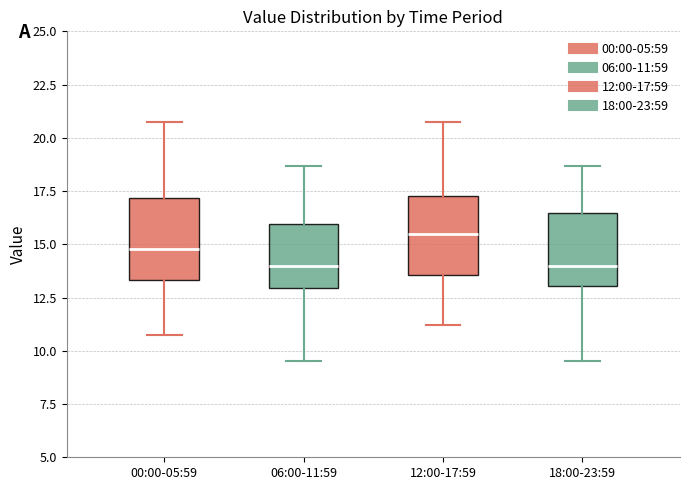

Where does the median line of the box for 06:00-11:59 sit on the y-axis? The values are not printed on the chart, so give them approximately, as read against the axis.

14.0